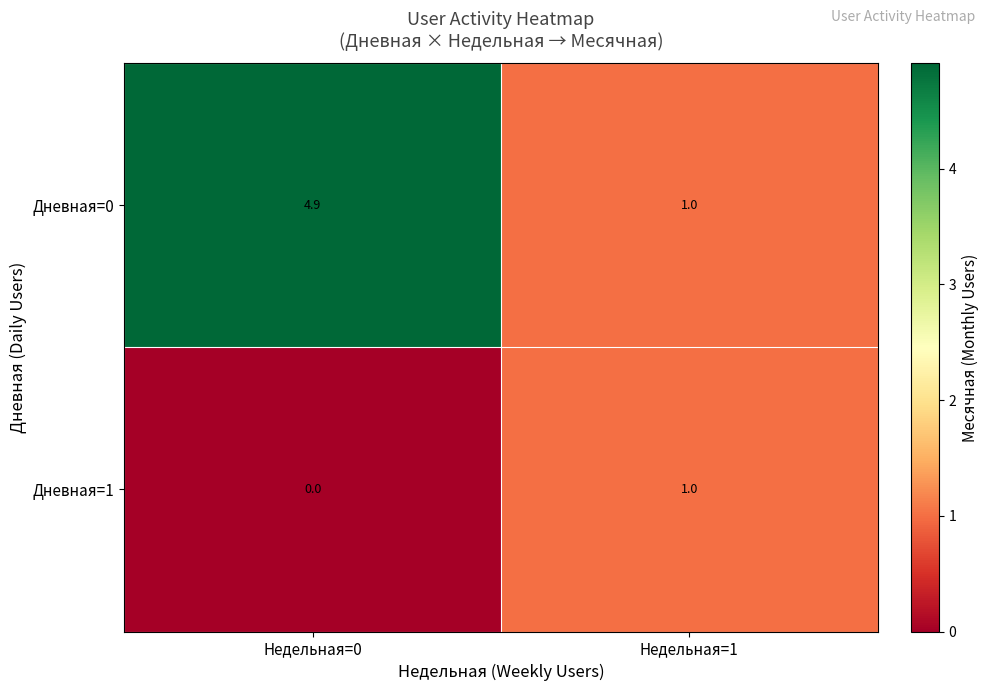

Which label corresponds to the largest value in the chart?

Недельная=0